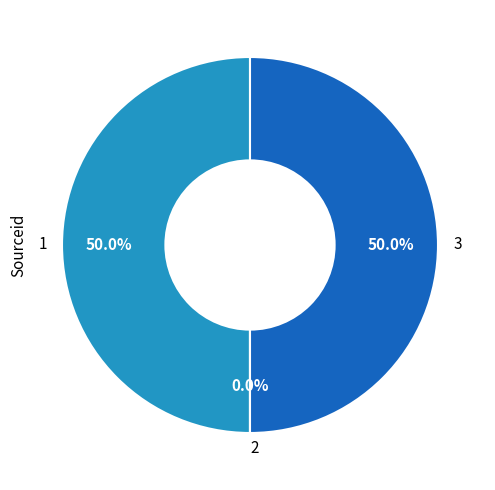

What is the total percentage of 3 and 1?

100.0%